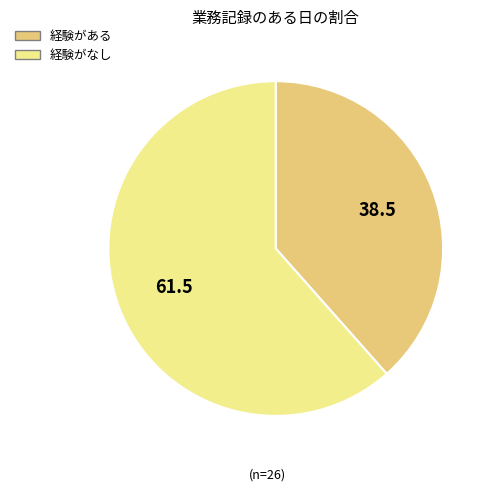

Does 経験がなし account for over 50% of the chart?

Yes